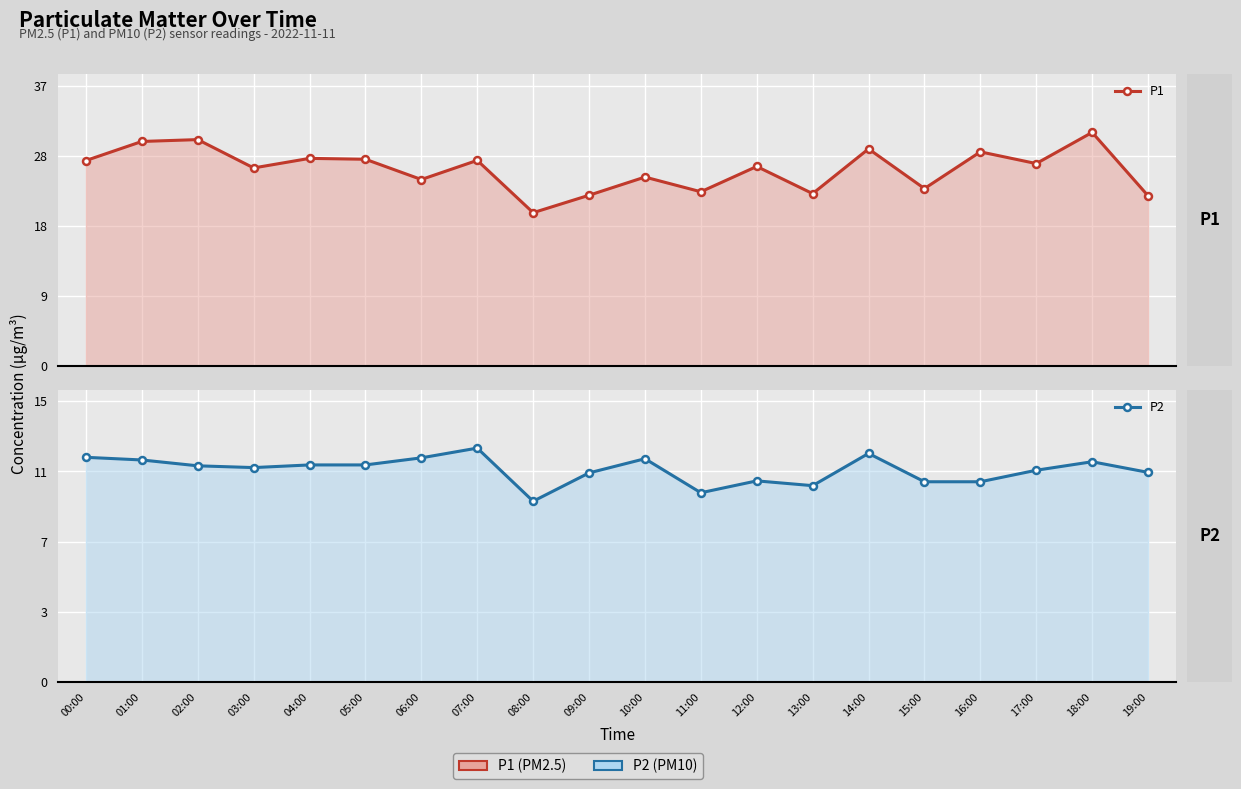

Where is the first local minimum for P1?

03:00